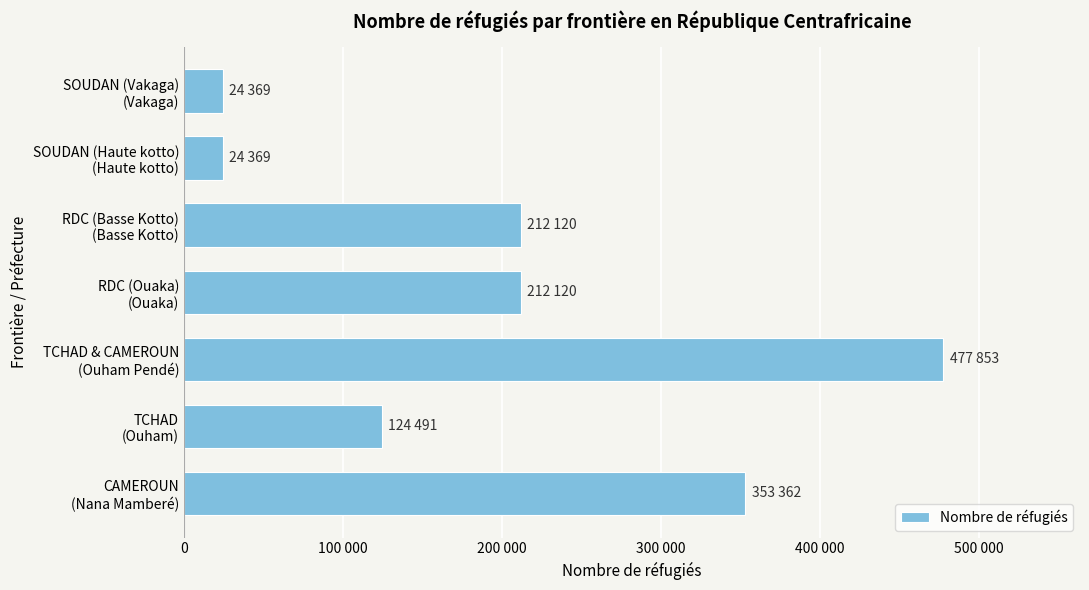

Does the chart contain any negative values?

No